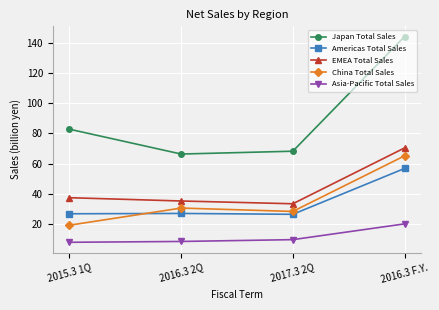

True or false: China Total Sales and Asia-Pacific Total Sales cross at least once.

False